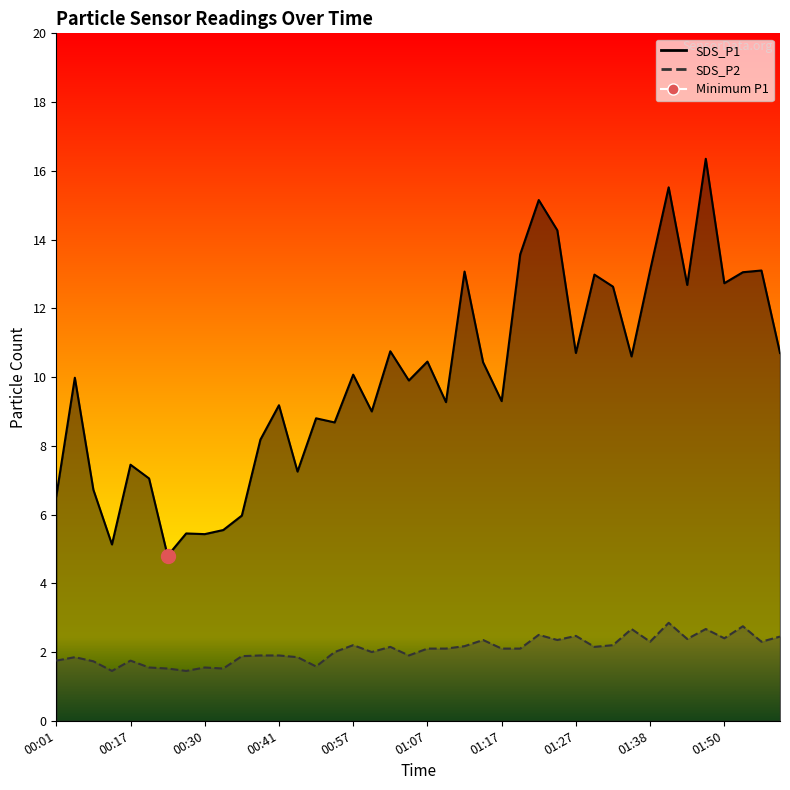

True or false: SDS_P1 has more than 2 interior local peaks.

True